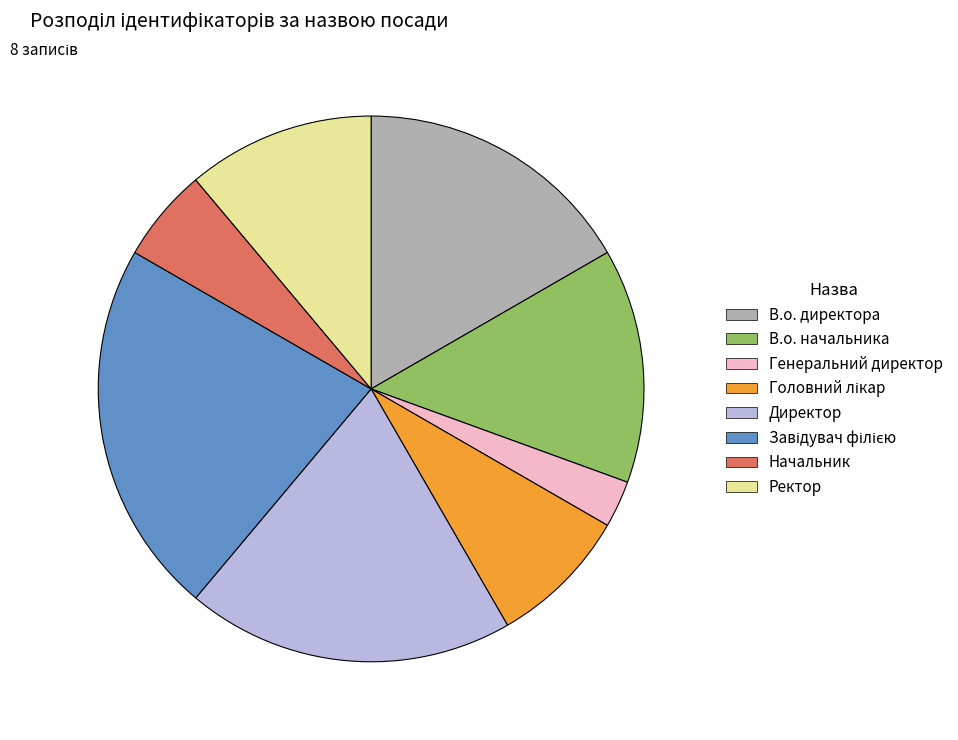

How many segments does this pie chart have?

8